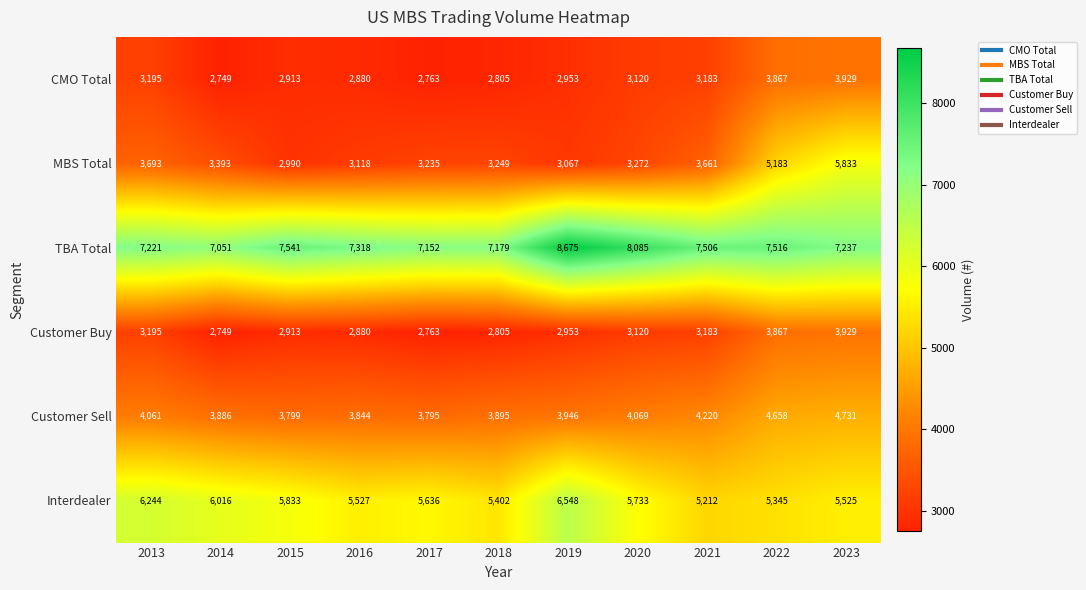

Read the Customer Sell value at 2022.

4658